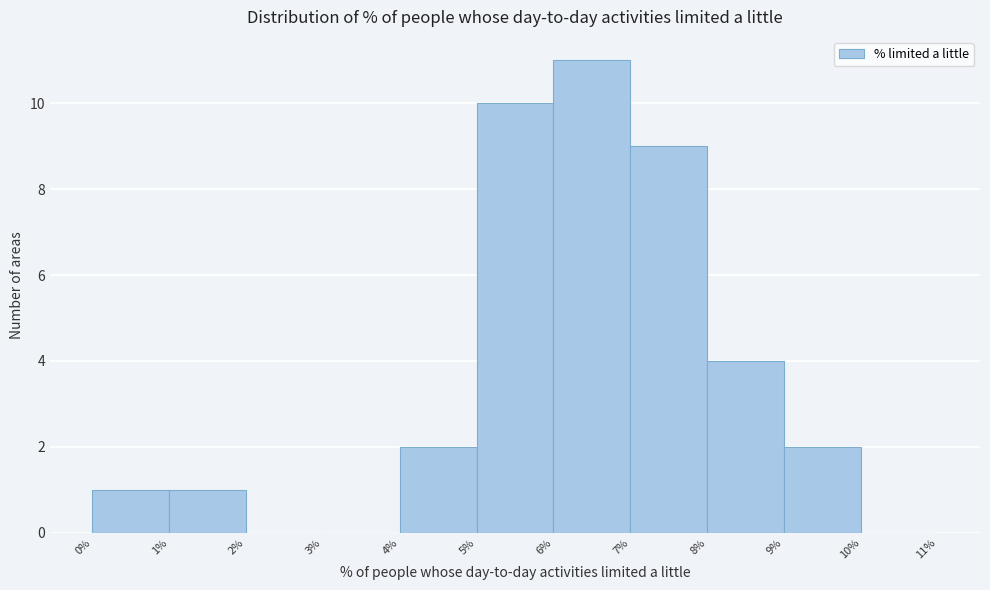

Reading left to right, transcribe this chart: for each bar, give the range it covers on the x-axis and its height. The values are not printed on the chart, so give them approximately, as read against the axis.

0% to 1%: 1
1% to 2%: 1
2% to 3%: 0
3% to 4%: 0
4% to 5%: 2
5% to 6%: 10
6% to 7%: 11
7% to 8%: 9
8% to 9%: 4
9% to 10%: 2
10% to 11%: 0